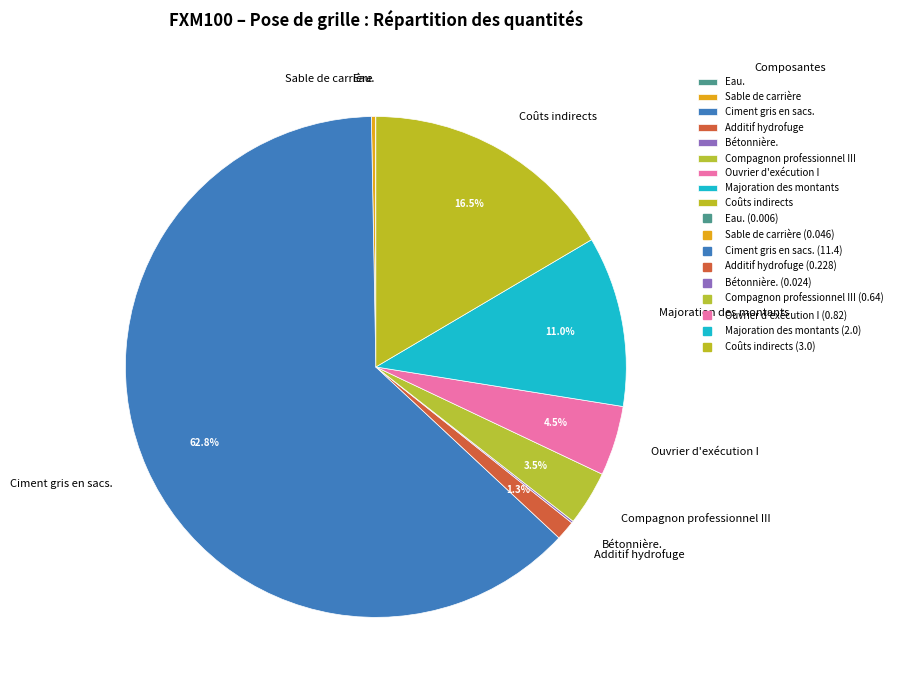

Does Ciment gris en sacs. account for over 50% of the chart?

Yes